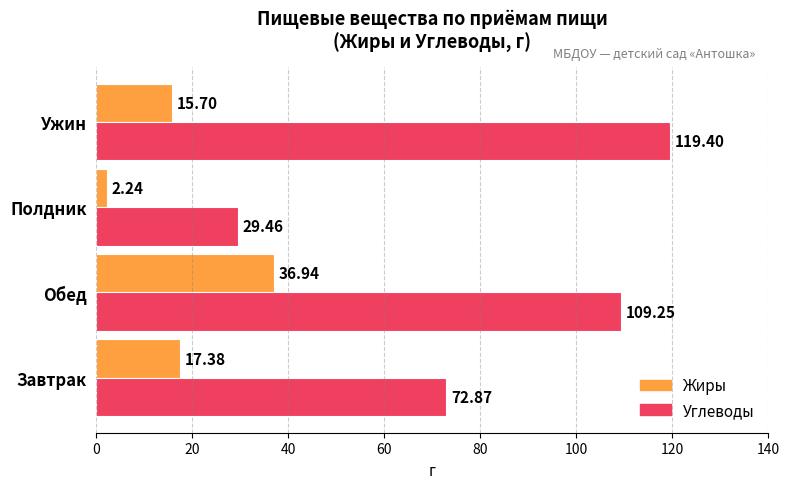

What is the sum of all Углеводы values?

331.0